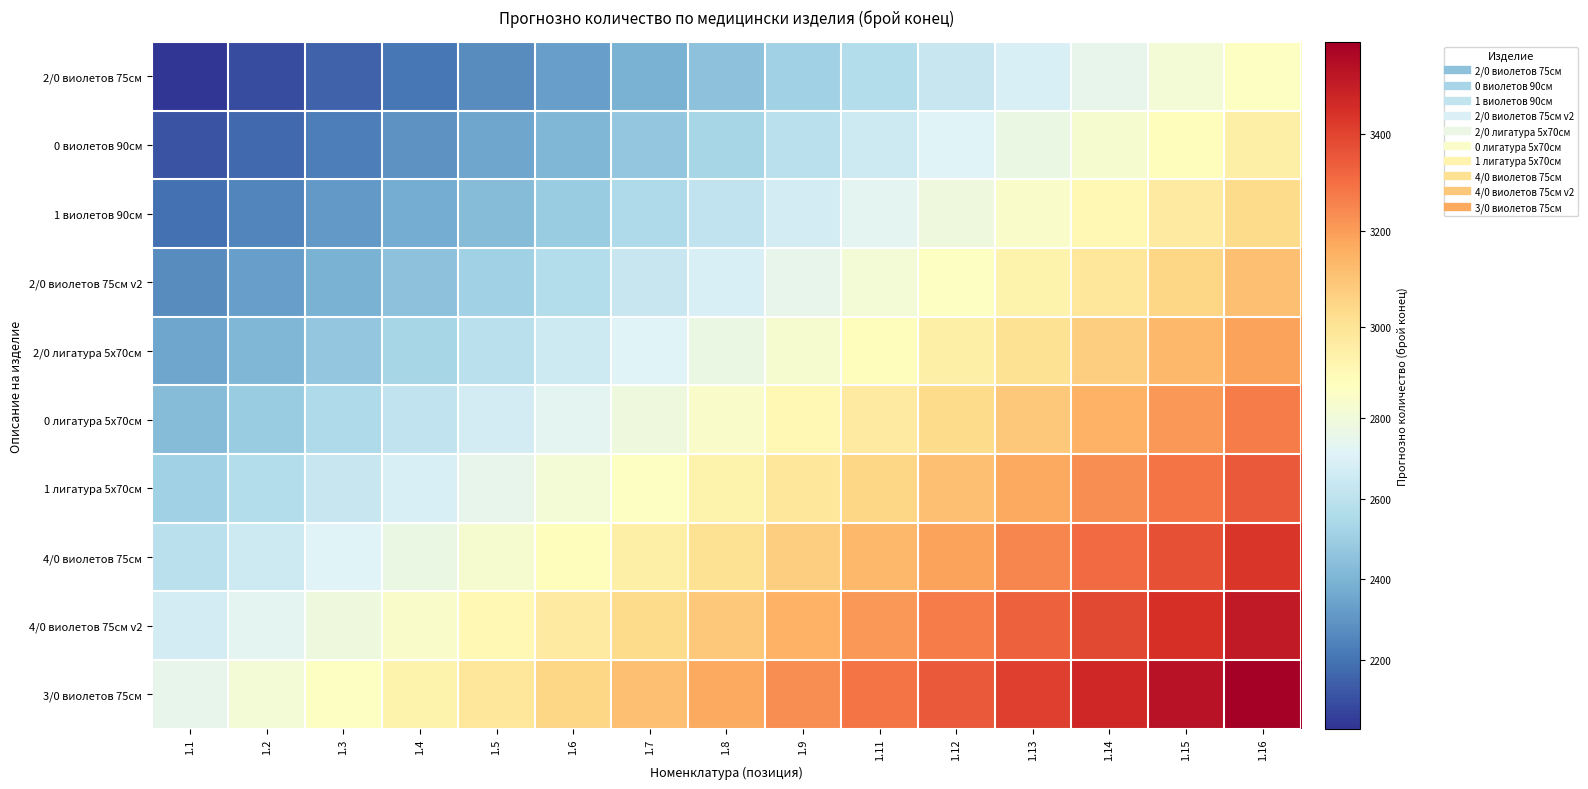

What is the spread (max minus min) of values at 1.1?

720